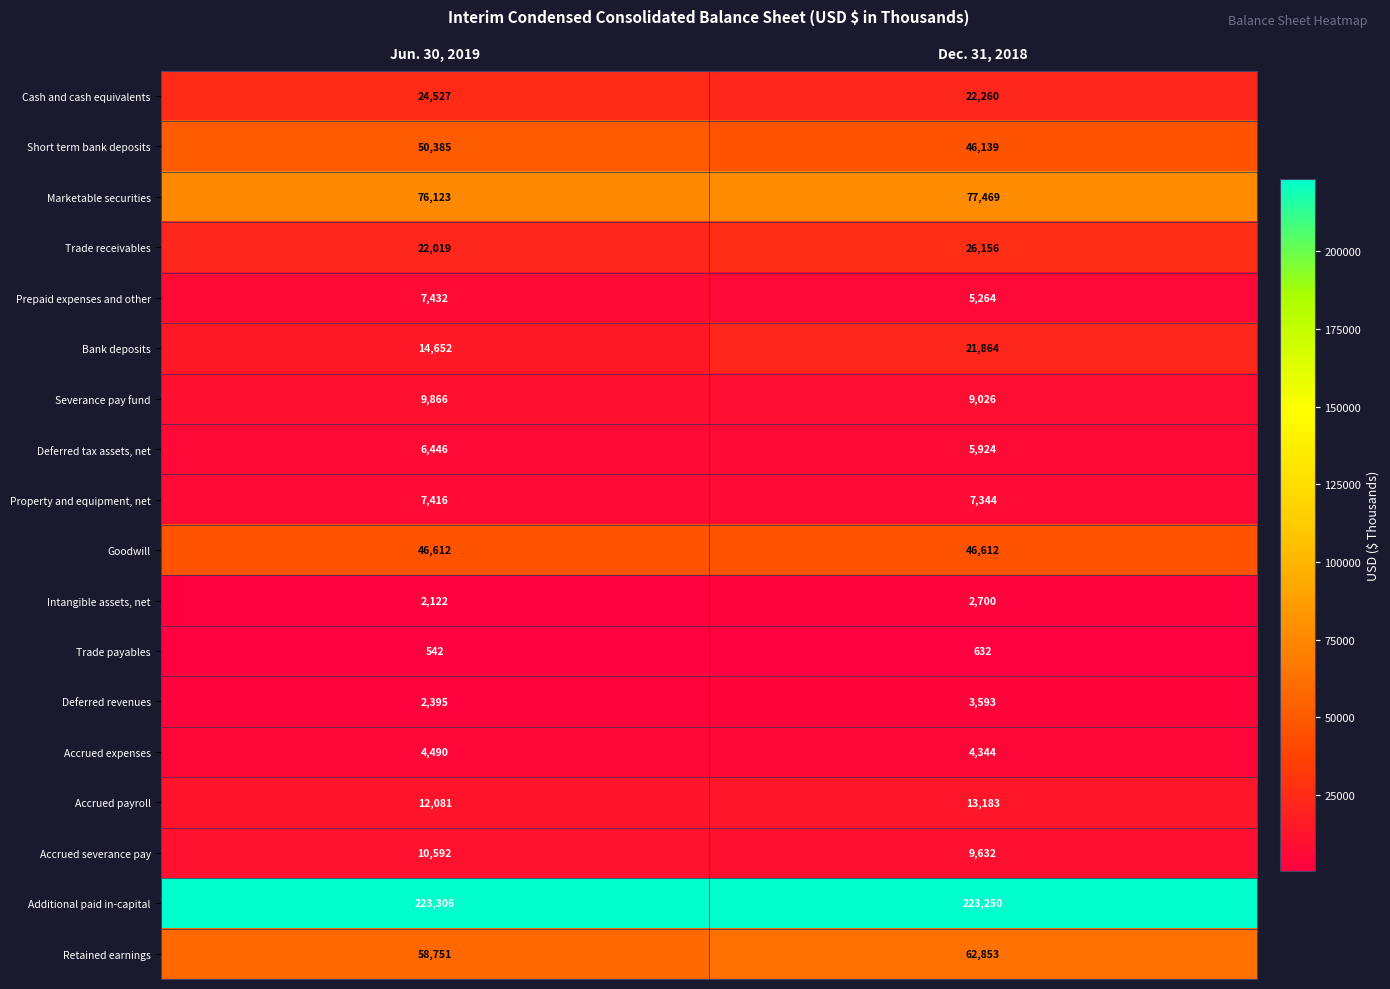

At which label is Intangible assets, net closest to 2411?

Jun. 30, 2019